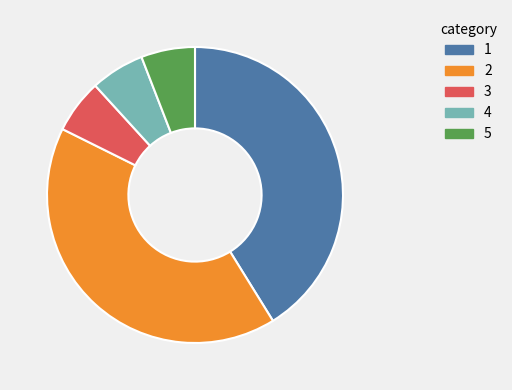

Is 5 the majority of the pie?

No